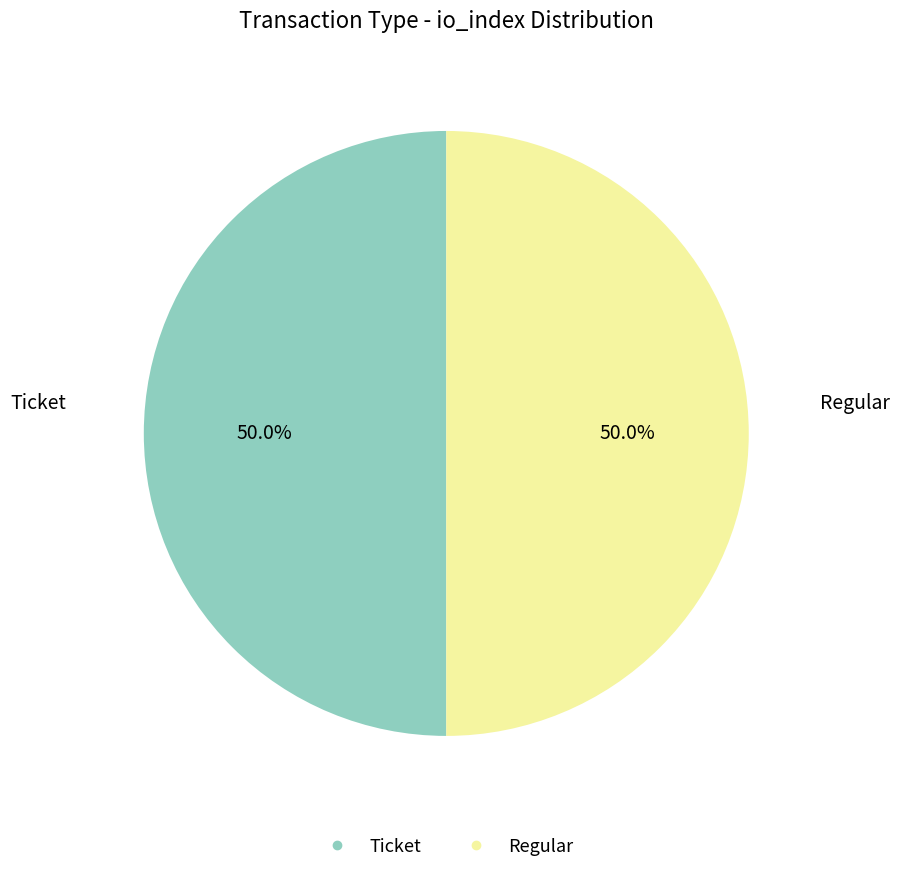

What percentage is the Regular slice, to the nearest percent?

50%